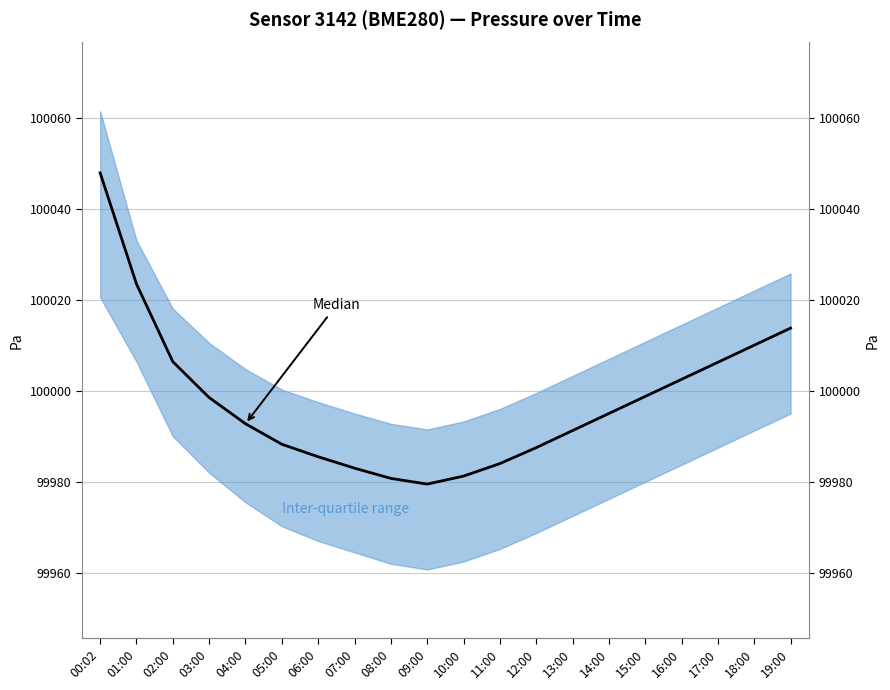

How many interior local valleys (lower than both neighbors) does the data have?

1